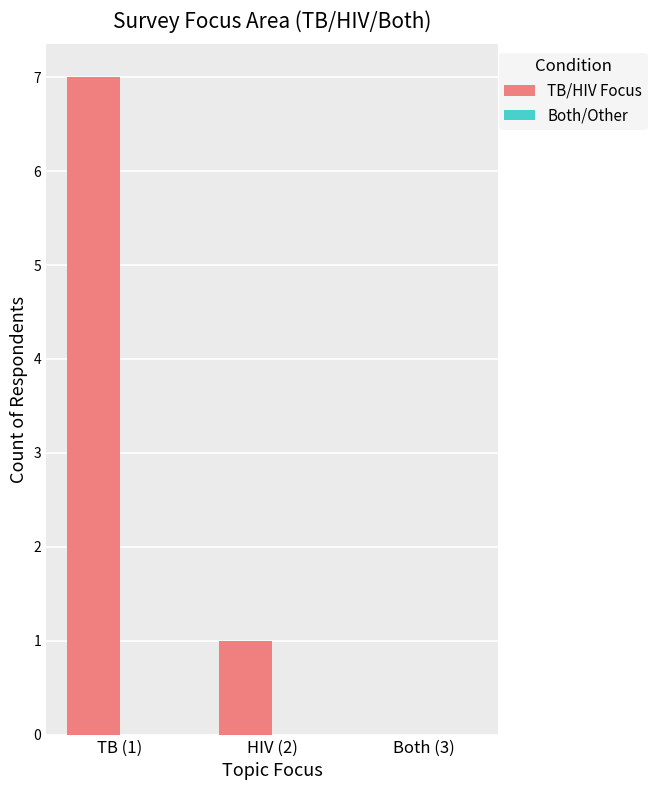

What is the greatest value displayed?

7